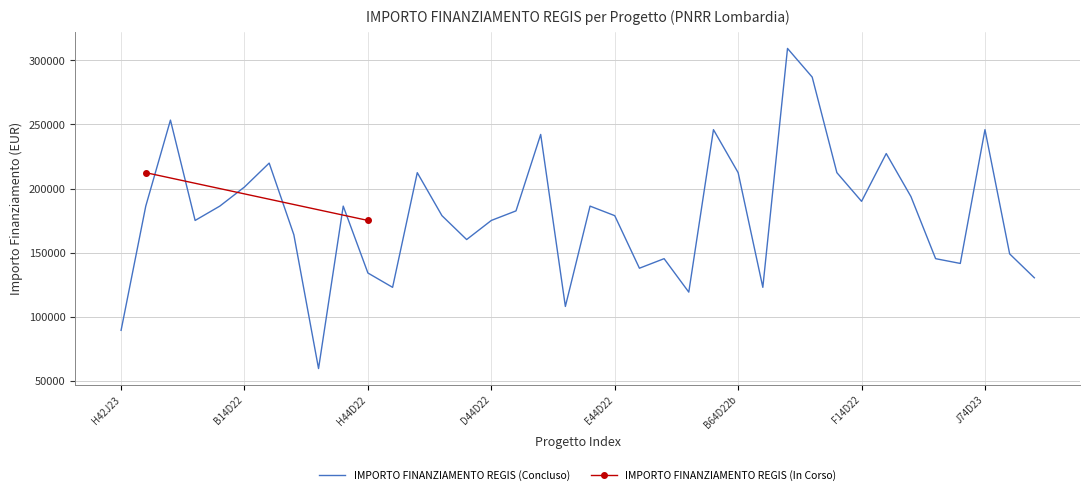

What is the maximum value shown in the chart?

309242.7